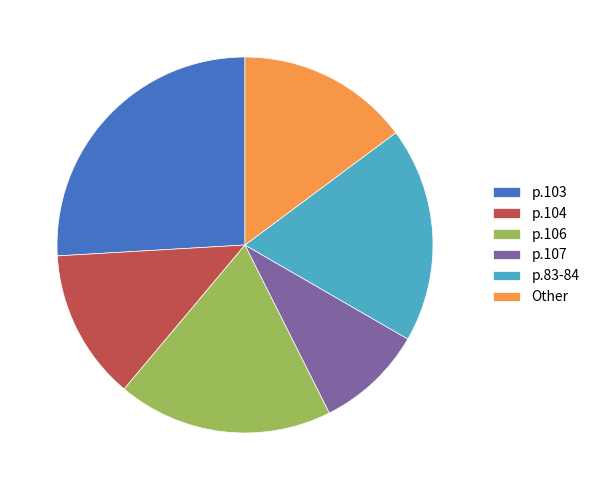

Which slice is the largest?

p.103